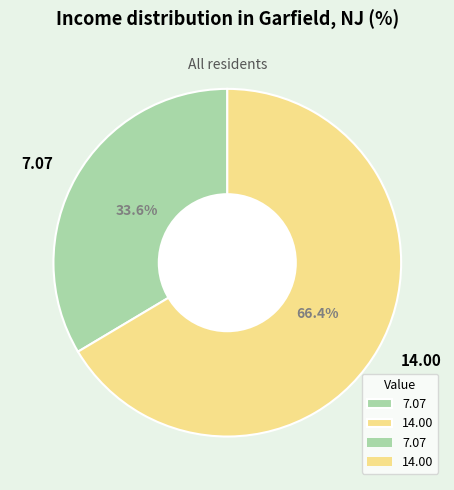

Do 14.00 and 7.07 together represent more than half of the pie?

Yes